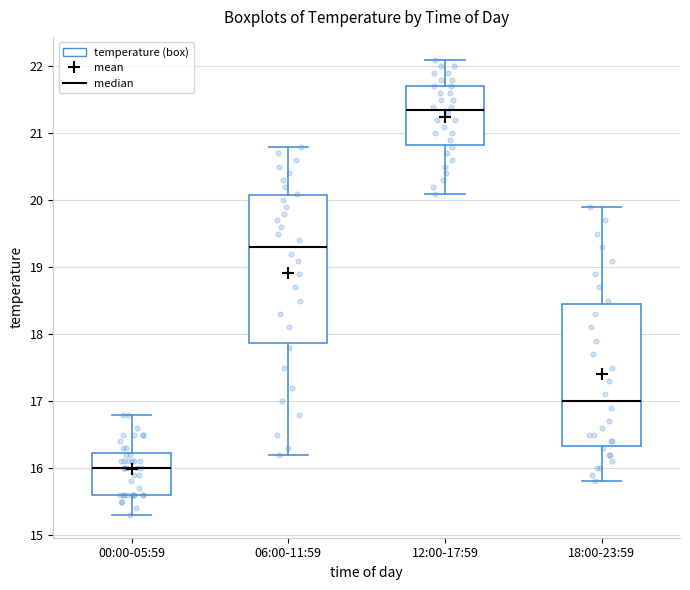

Where does the lower whisker of the box for 00:00-05:59 end on the y-axis? The values are not printed on the chart, so give them approximately, as read against the axis.

15.3